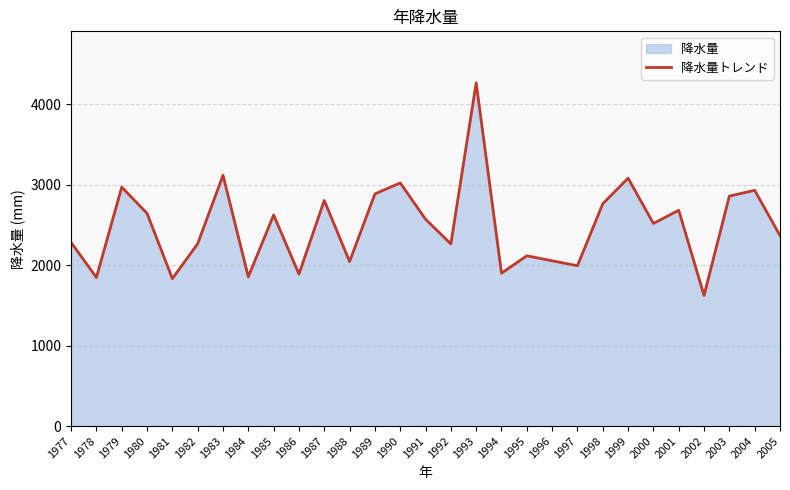

Rank the categories by value from highest to lowest.

1993, 1983, 1999, 1990, 1979, 2004, 1989, 2003, 1987, 1998, 2001, 1980, 1985, 1991, 2000, 2005, 1977, 1982, 1992, 1995, 1996, 1988, 1997, 1994, 1986, 1984, 1978, 1981, 2002